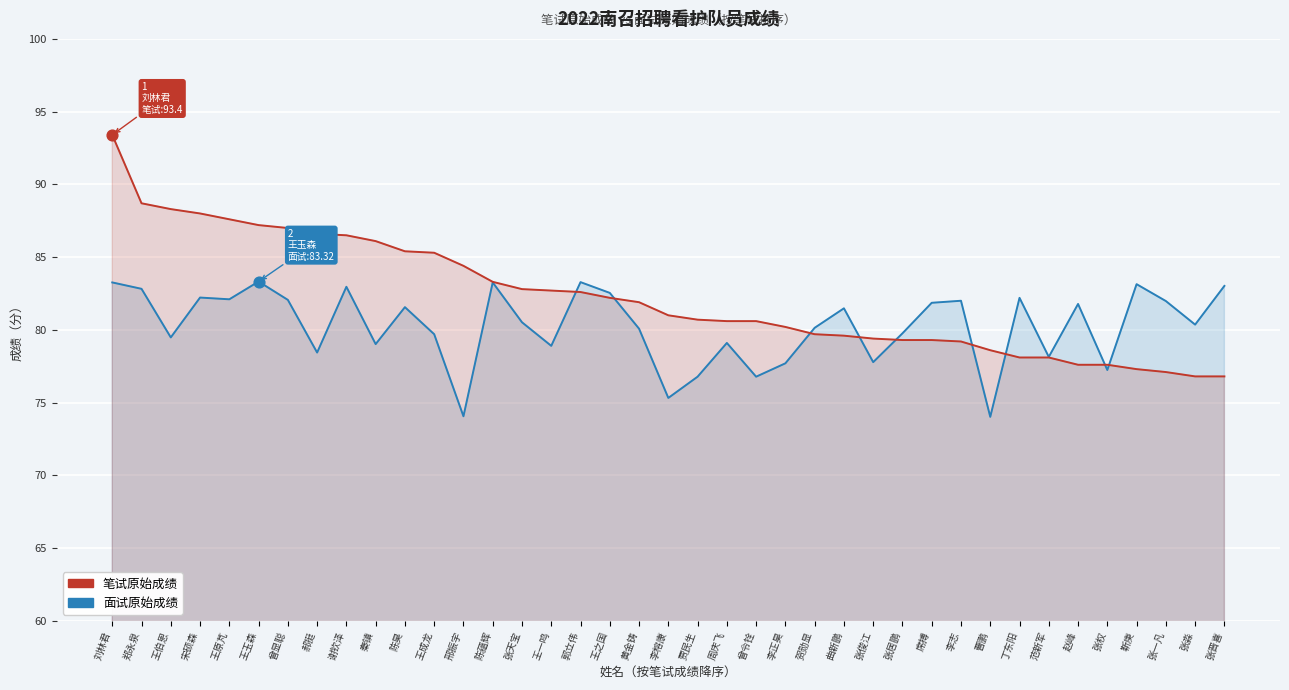

At how many categories does at least one series exceed 84?

13